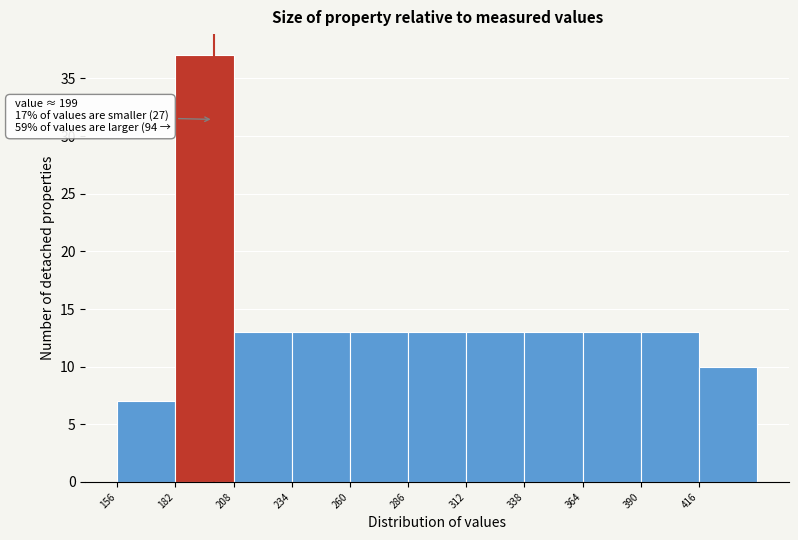

Over which range of the x-axis is the bar tallest?

182 to 208